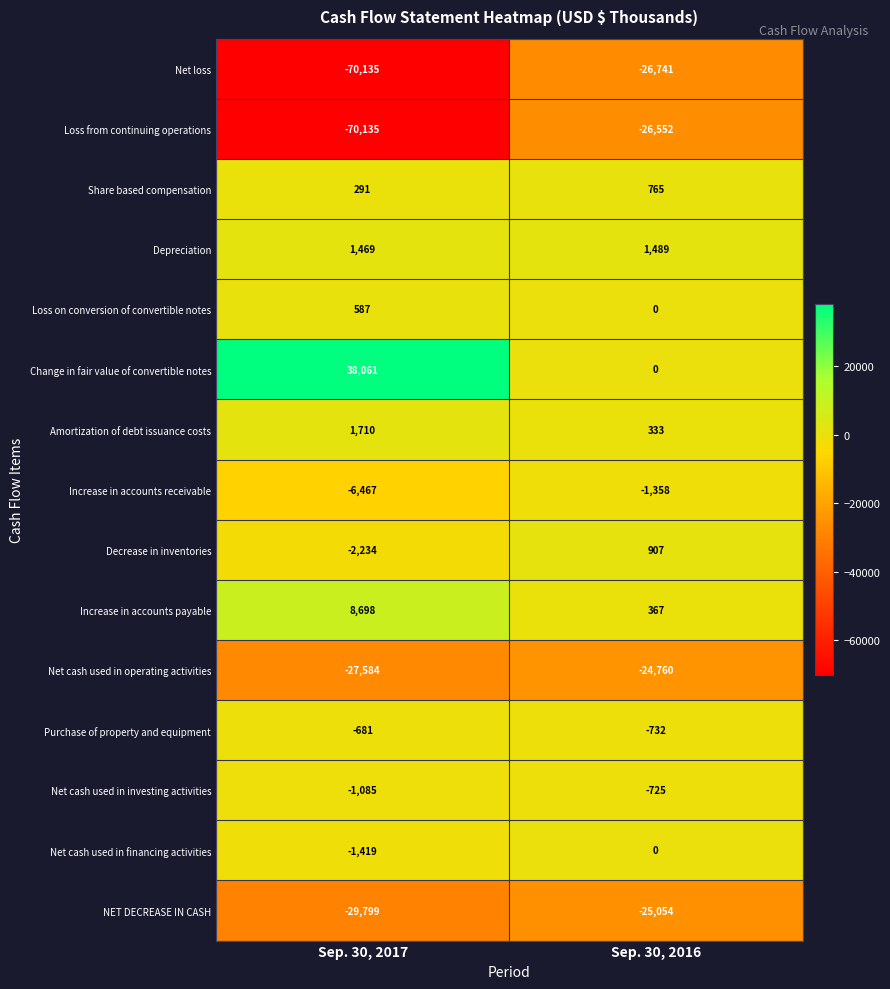

Reading right to left, extract all data points from this chart.

Net loss: -26741	-70135
Loss from continuing operations: -26552	-70135
Share based compensation: 765	291
Depreciation: 1489	1469
Loss on conversion of convertible notes: 0	587
Change in fair value of convertible notes: 0	38061
Amortization of debt issuance costs: 333	1710
Increase in accounts receivable: -1358	-6467
Decrease in inventories: 907	-2234
Increase in accounts payable: 367	8698
Net cash used in operating activities: -24760	-27584
Purchase of property and equipment: -732	-681
Net cash used in investing activities: -725	-1085
Net cash used in financing activities: 0	-1419
NET DECREASE IN CASH: -25054	-29799